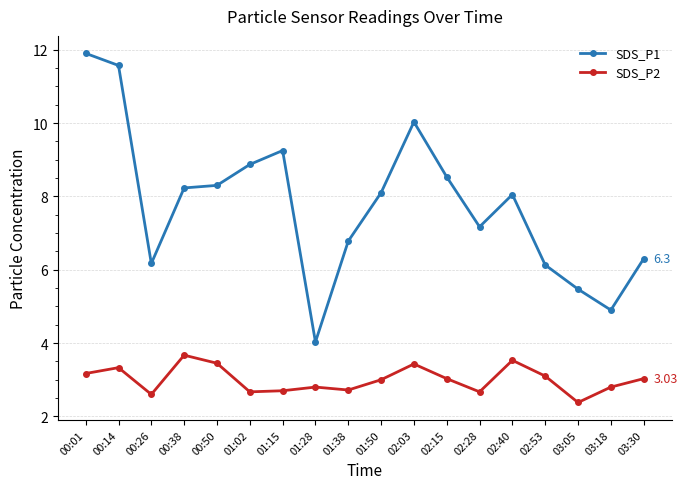

At 03:18, list the series in order from largest to smallest.

SDS_P1, SDS_P2